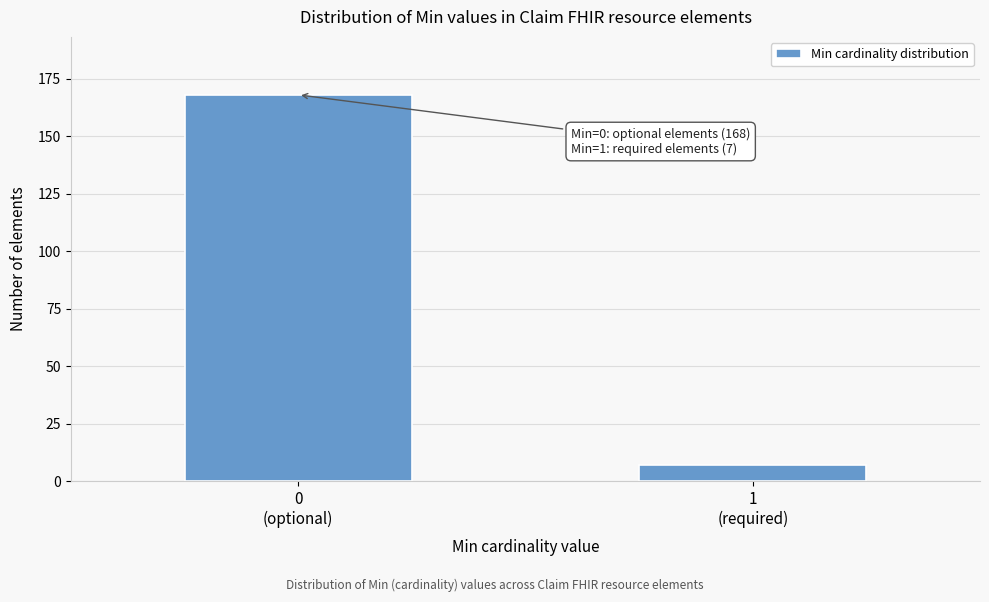

Reading left to right, what are all the values shown in this chart?

168	7